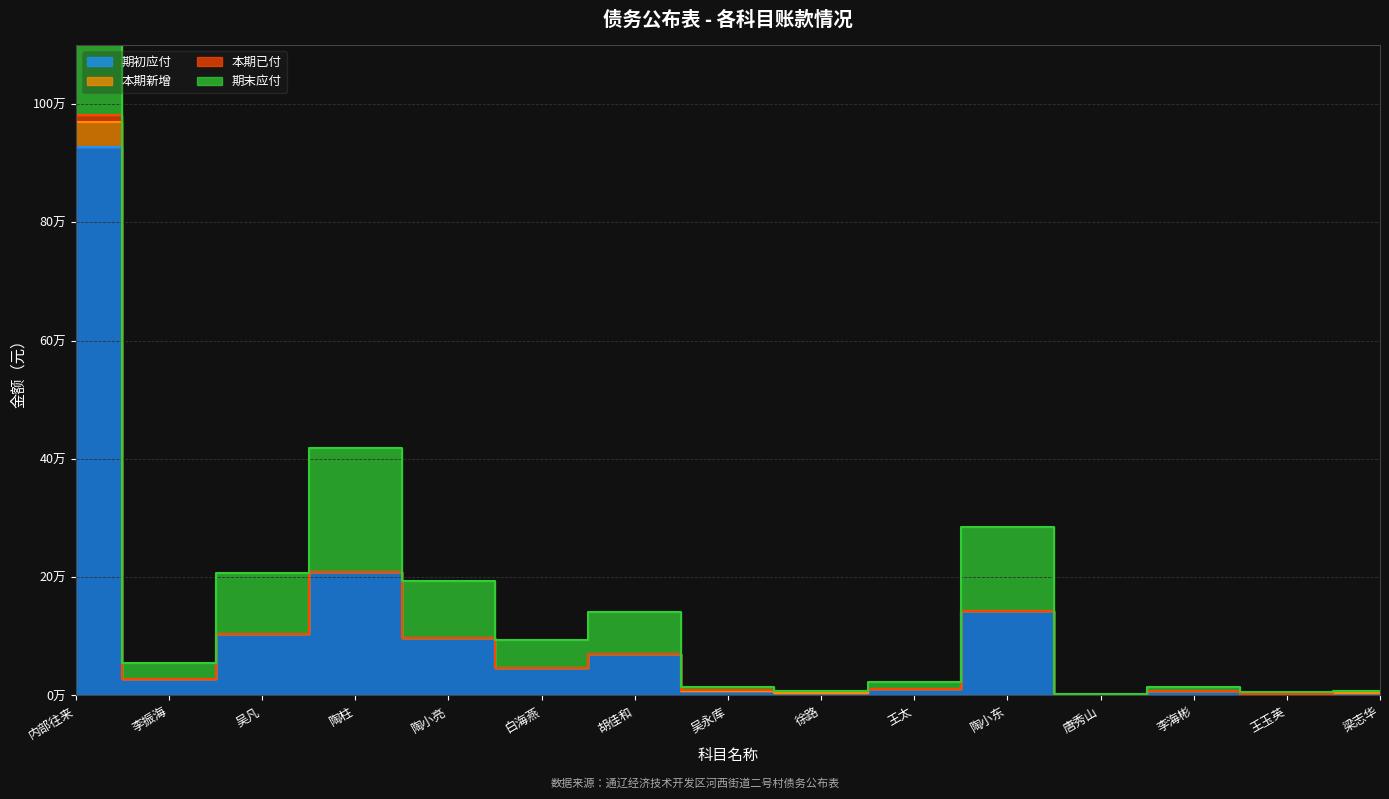

In 期初应付, how many points are higher than both neighbors (excluding endpoints)?

4